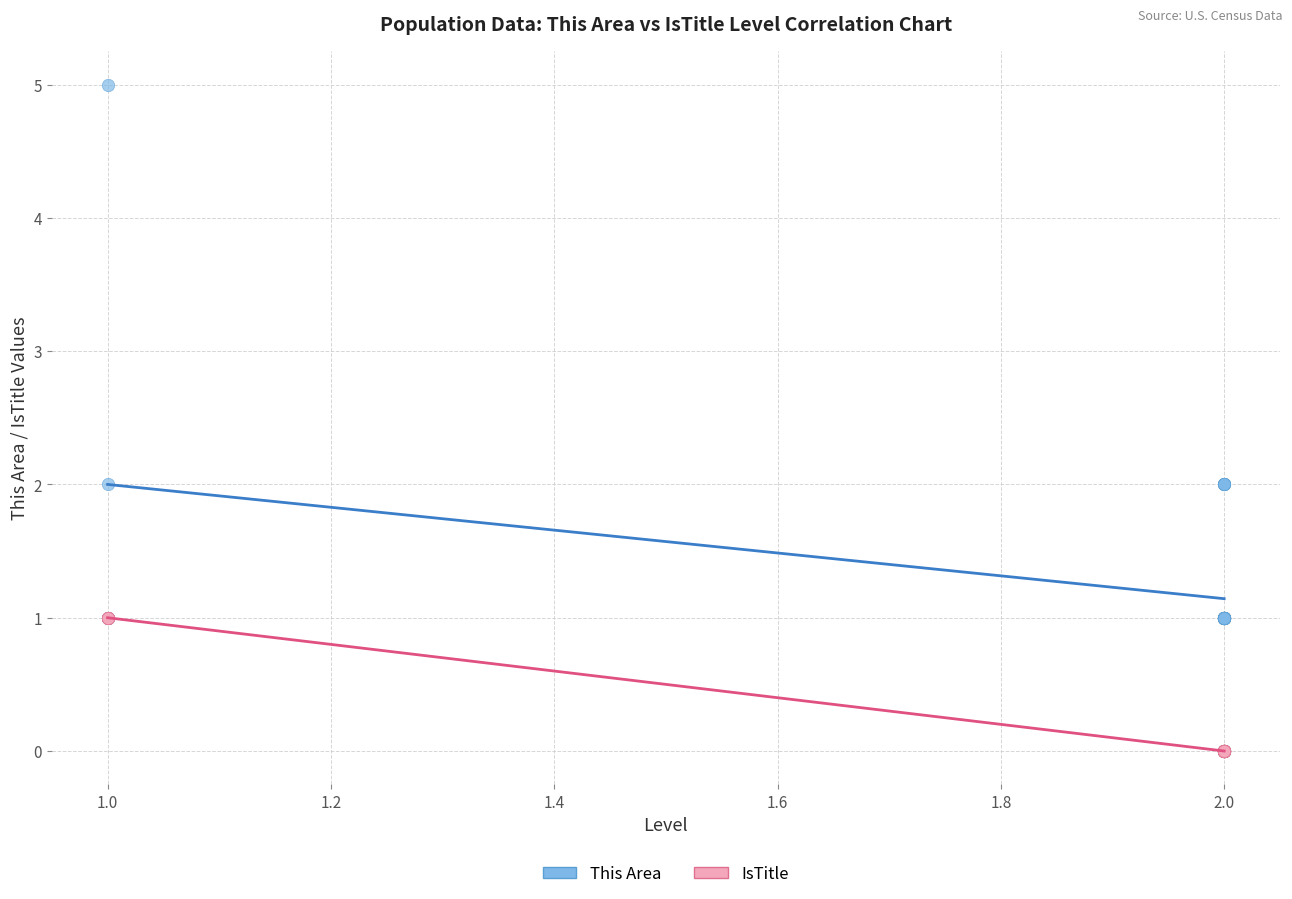

What are all the series names shown in the legend?

This Area, IsTitle